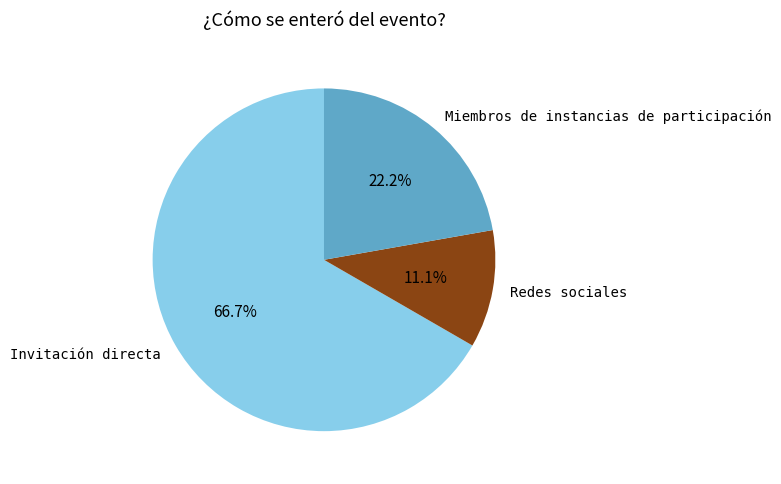

How much of the chart is everything except Miembros de instancias de participación?

77.8%